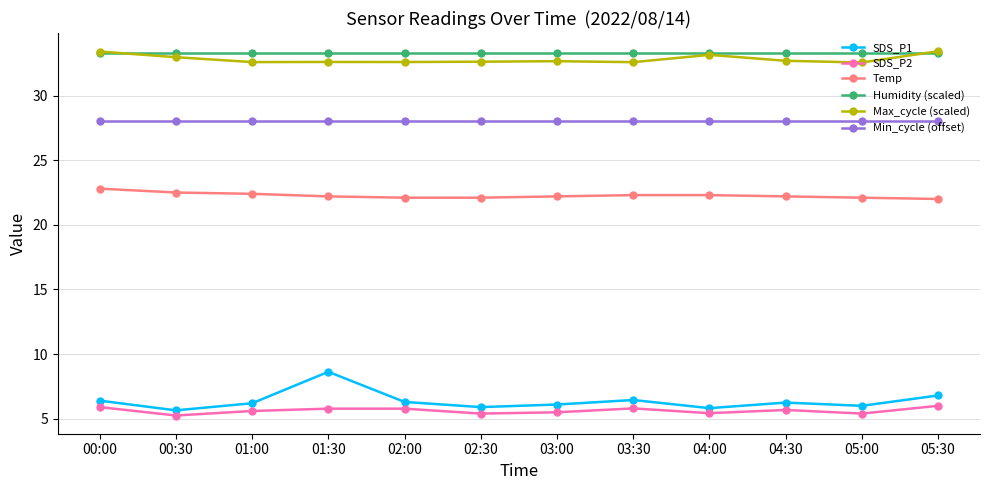

What is the average value of the Max_cycle (scaled) series?

32.8